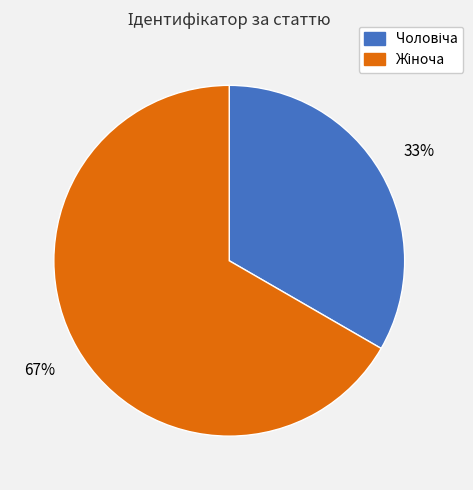

To the nearest percent, what is the average slice percentage?

50%